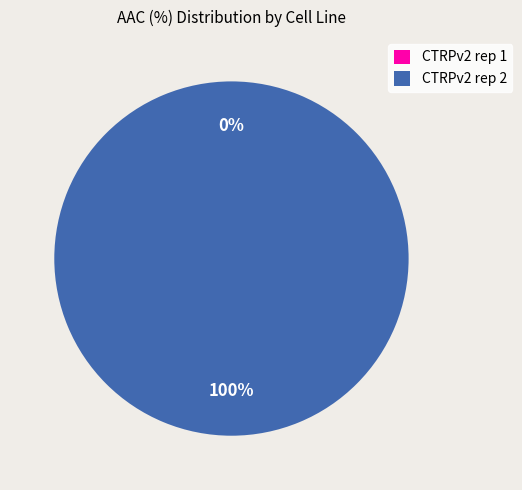

What portion of the pie excludes CTRPv2 rep 1?

100.0%